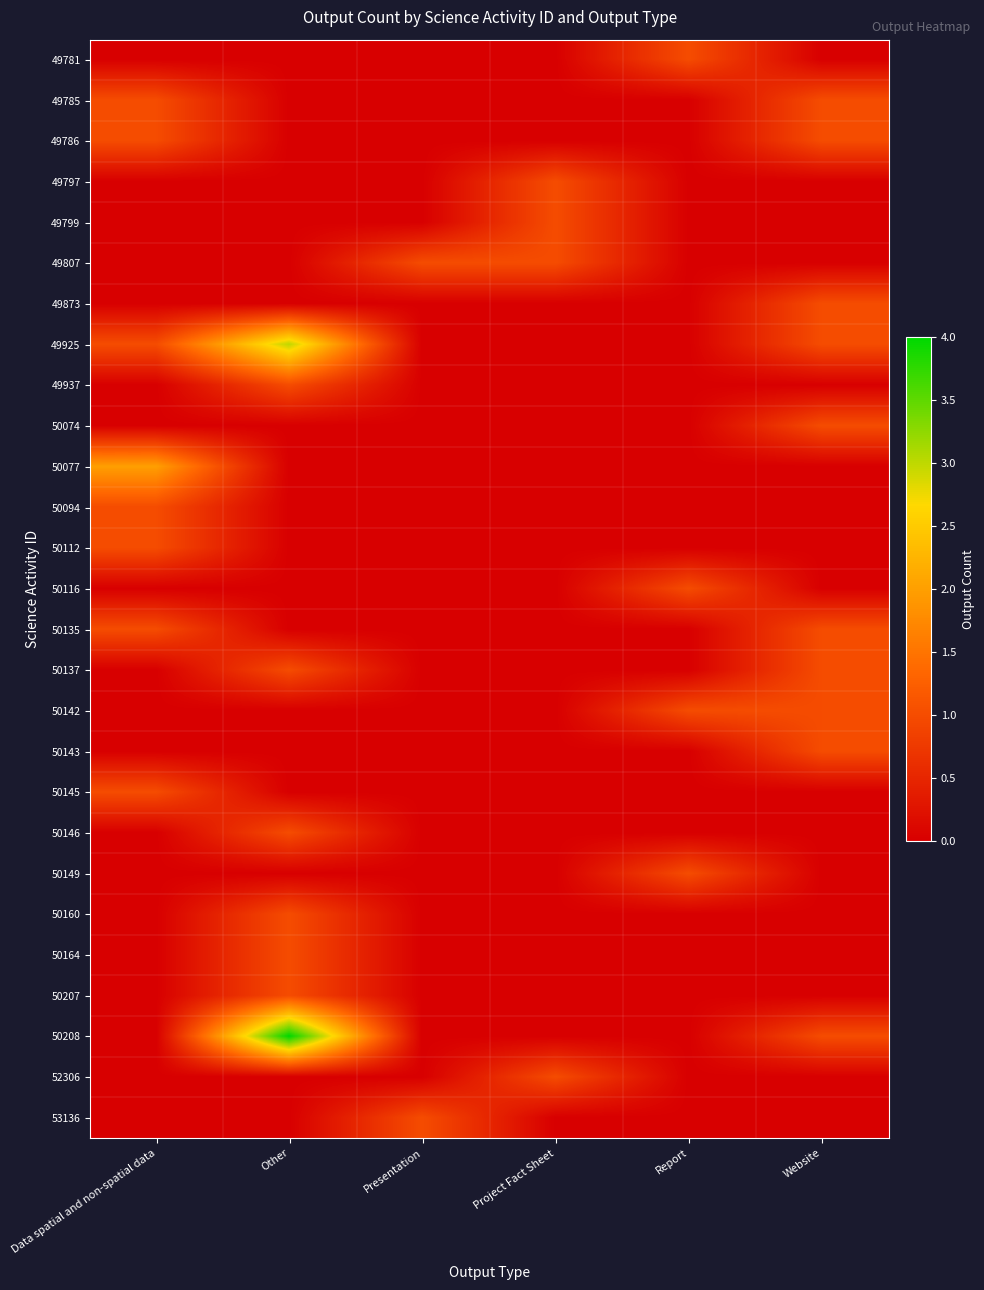

What is the total value across all series at Project Fact Sheet?

4